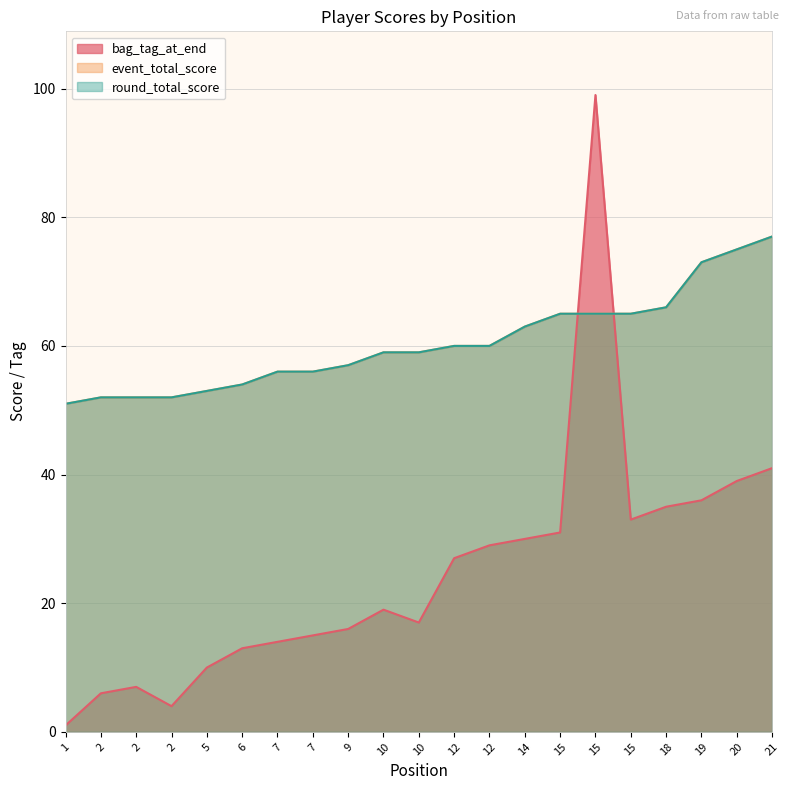

Reading left to right, extract all data points from this chart.

bag_tag_at_end: 1=1	2=6	2=7	2=4	5=10	6=13	7=14	7=15	9=16	10=19	10=17	12=27	12=29	14=30	15=31	15=99	15=33	18=35	19=36	20=39	21=41
event_total_score: 1=51	2=52	2=52	2=52	5=53	6=54	7=56	7=56	9=57	10=59	10=59	12=60	12=60	14=63	15=65	15=65	15=65	18=66	19=73	20=75	21=77
round_total_score: 1=51	2=52	2=52	2=52	5=53	6=54	7=56	7=56	9=57	10=59	10=59	12=60	12=60	14=63	15=65	15=65	15=65	18=66	19=73	20=75	21=77